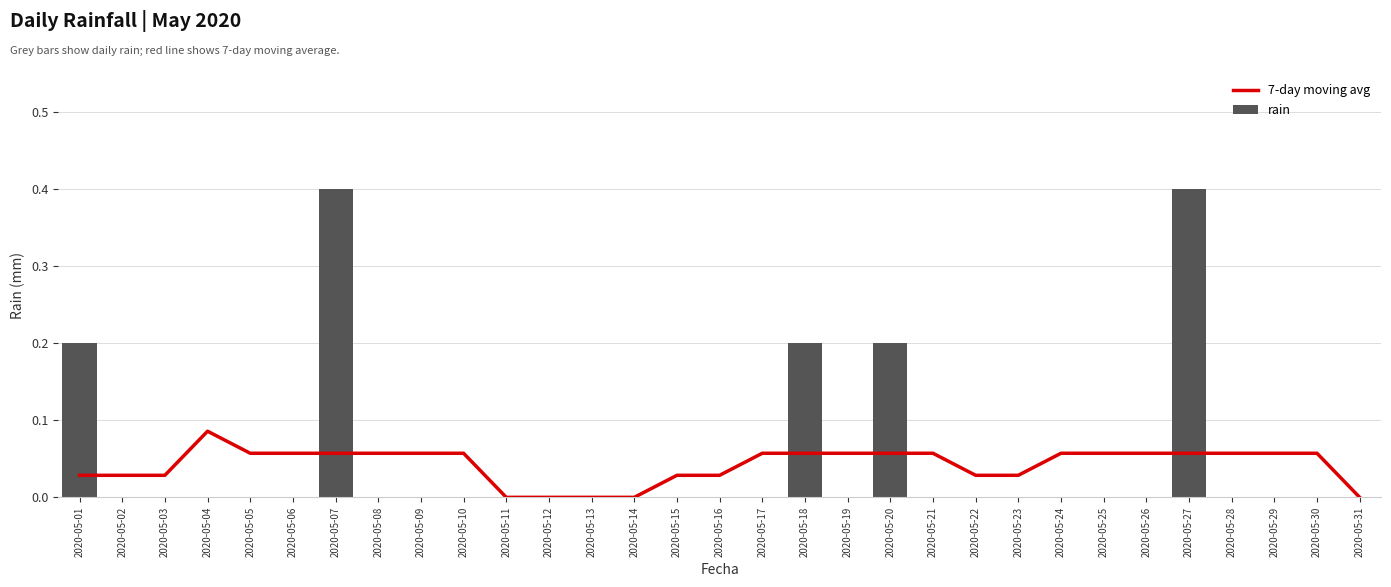

Between 2020-05-18 and 2020-05-31, which series saw the biggest shift?

rain